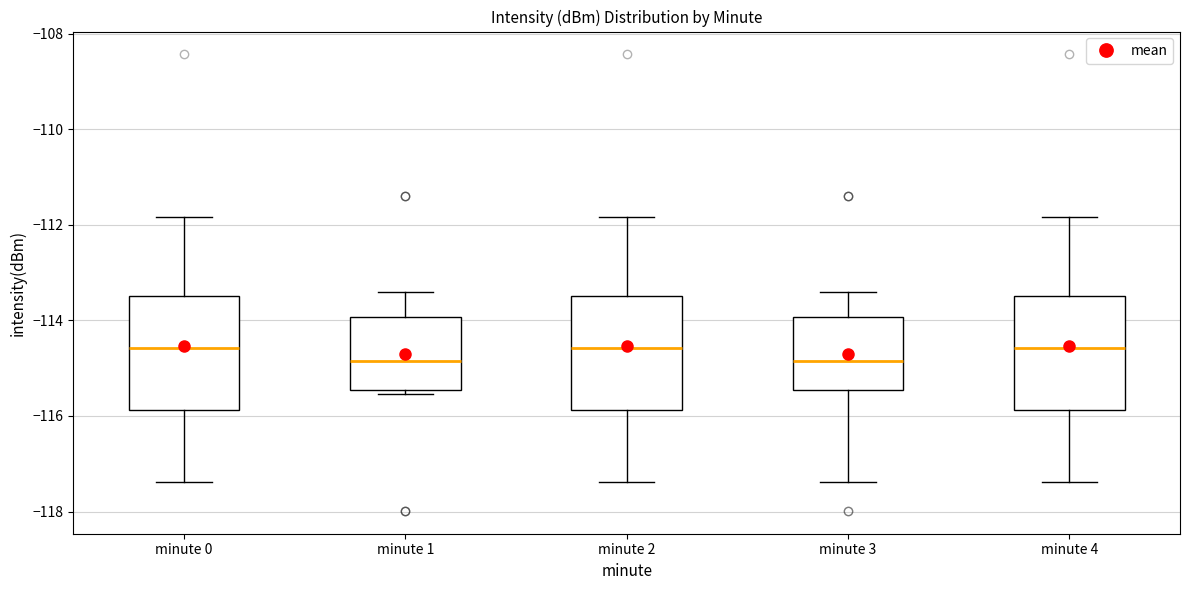

Reading left to right, transcribe this box plot: for each box, give where its median line is, the range the box spans, and where its two whiskers end, as read against the y-axis. The values are not printed on the chart, so give them approximately, as read against the axis.

minute 0: median -114.6, box -115.8 to -113.4, whiskers -117.4 to -111.8
minute 1: median -114.8, box -115.4 to -114.0, whiskers -115.6 to -113.4
minute 2: median -114.6, box -115.8 to -113.4, whiskers -117.4 to -111.8
minute 3: median -114.8, box -115.4 to -114.0, whiskers -117.4 to -113.4
minute 4: median -114.6, box -115.8 to -113.4, whiskers -117.4 to -111.8